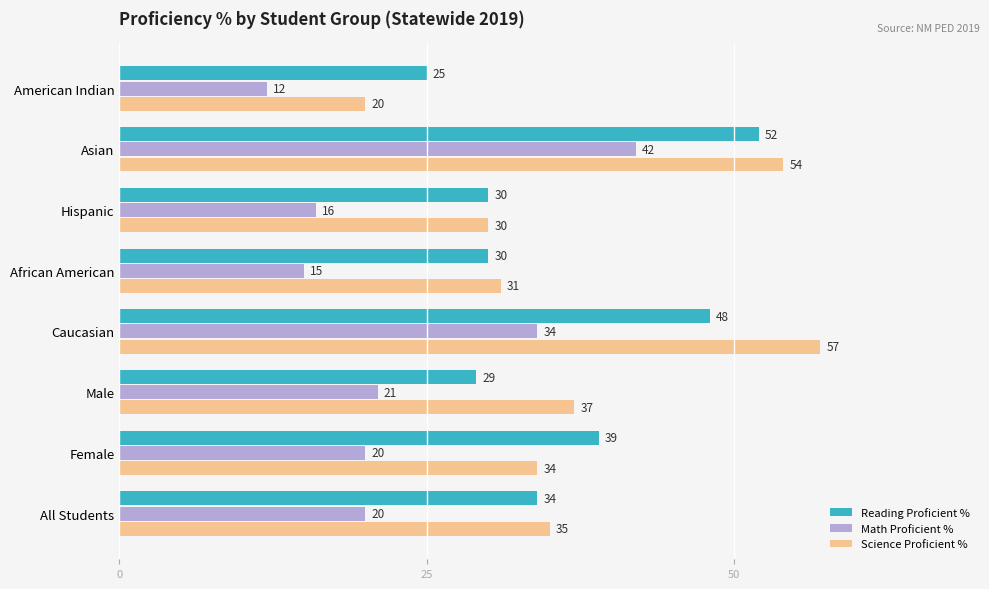

What is the sum of all Math Proficient % values?

180